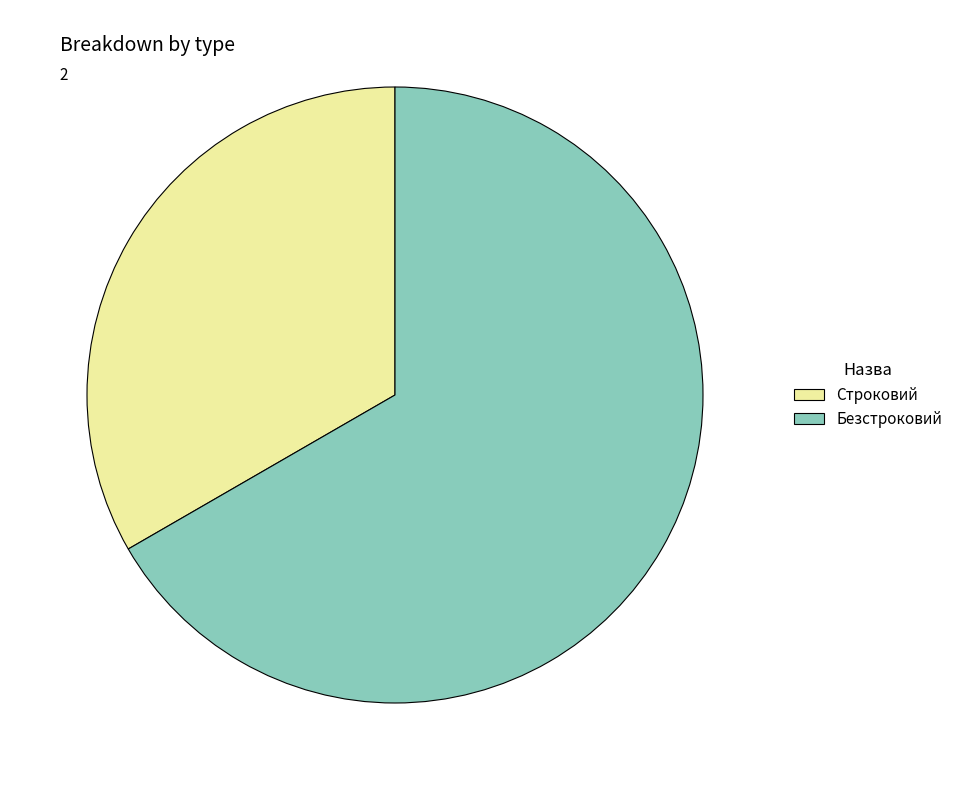

Approximately how many times larger is the value at Безстроковий compared to Строковий?

2.0